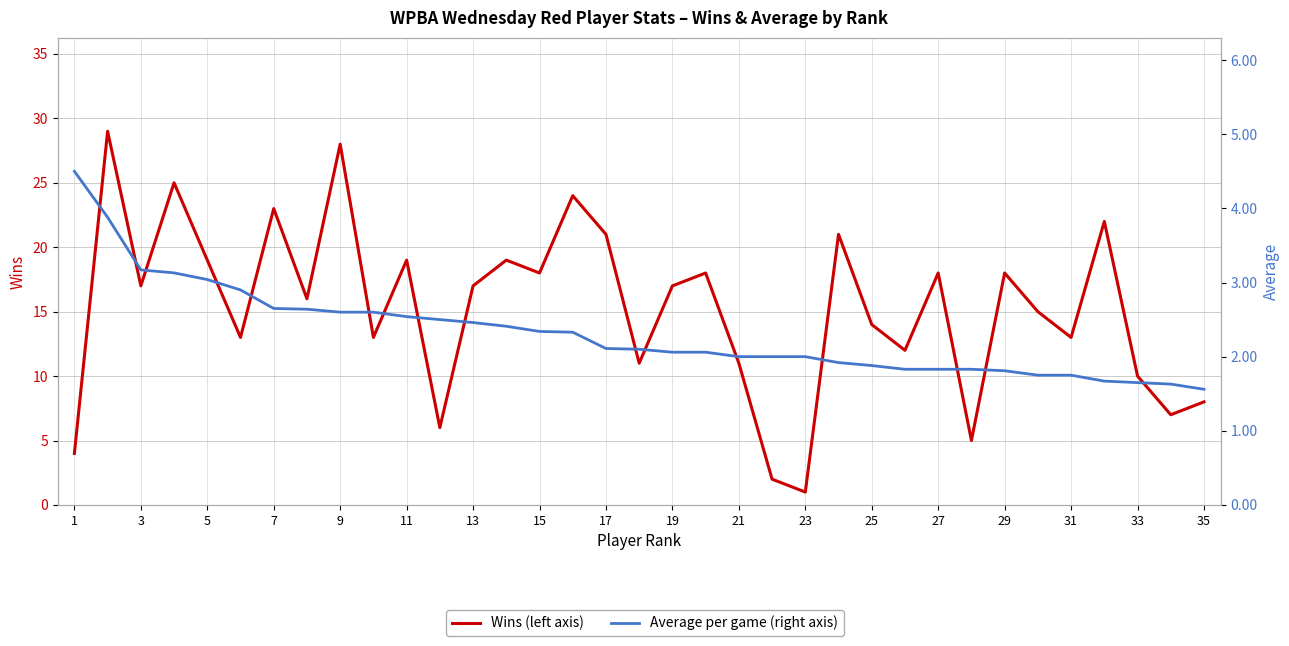

Rank the series by their average value, from highest to lowest.

Wins, Average